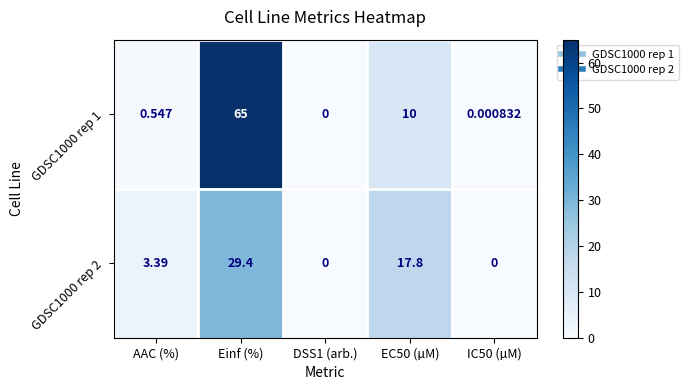

What is the total value across all series at Einf (%)?

94.4